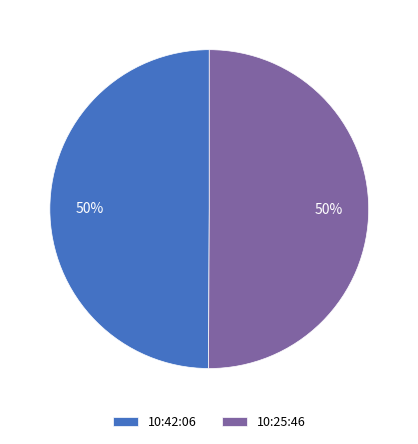

Approximately how many times larger is the value at 10:42:06 compared to 10:25:46?

1.0